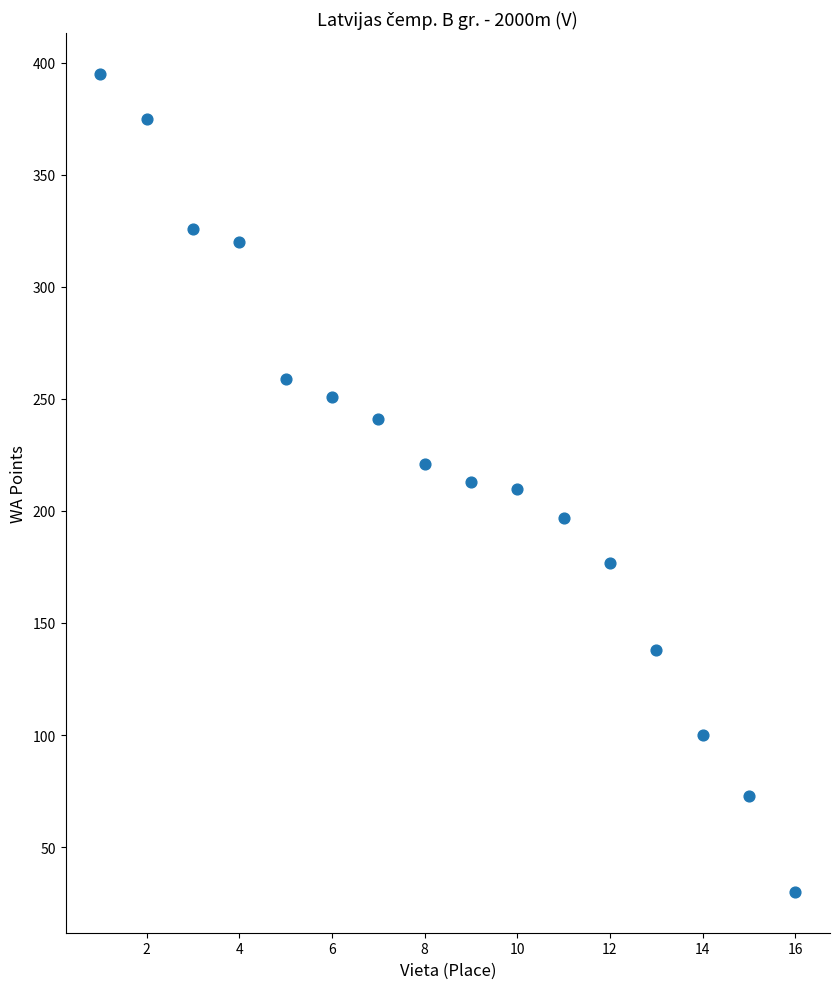

What is the range of X values (max minus min)?

15